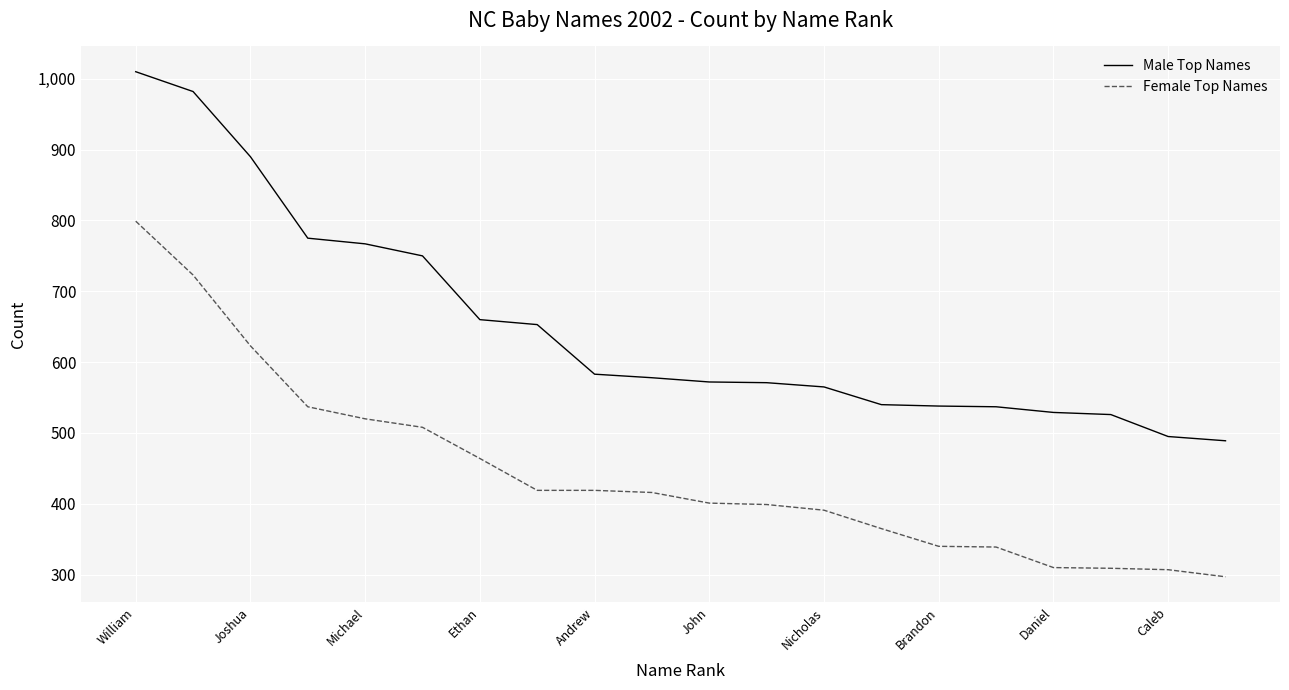

What is the difference between the maximum and minimum values in the Male Top Names series?

521